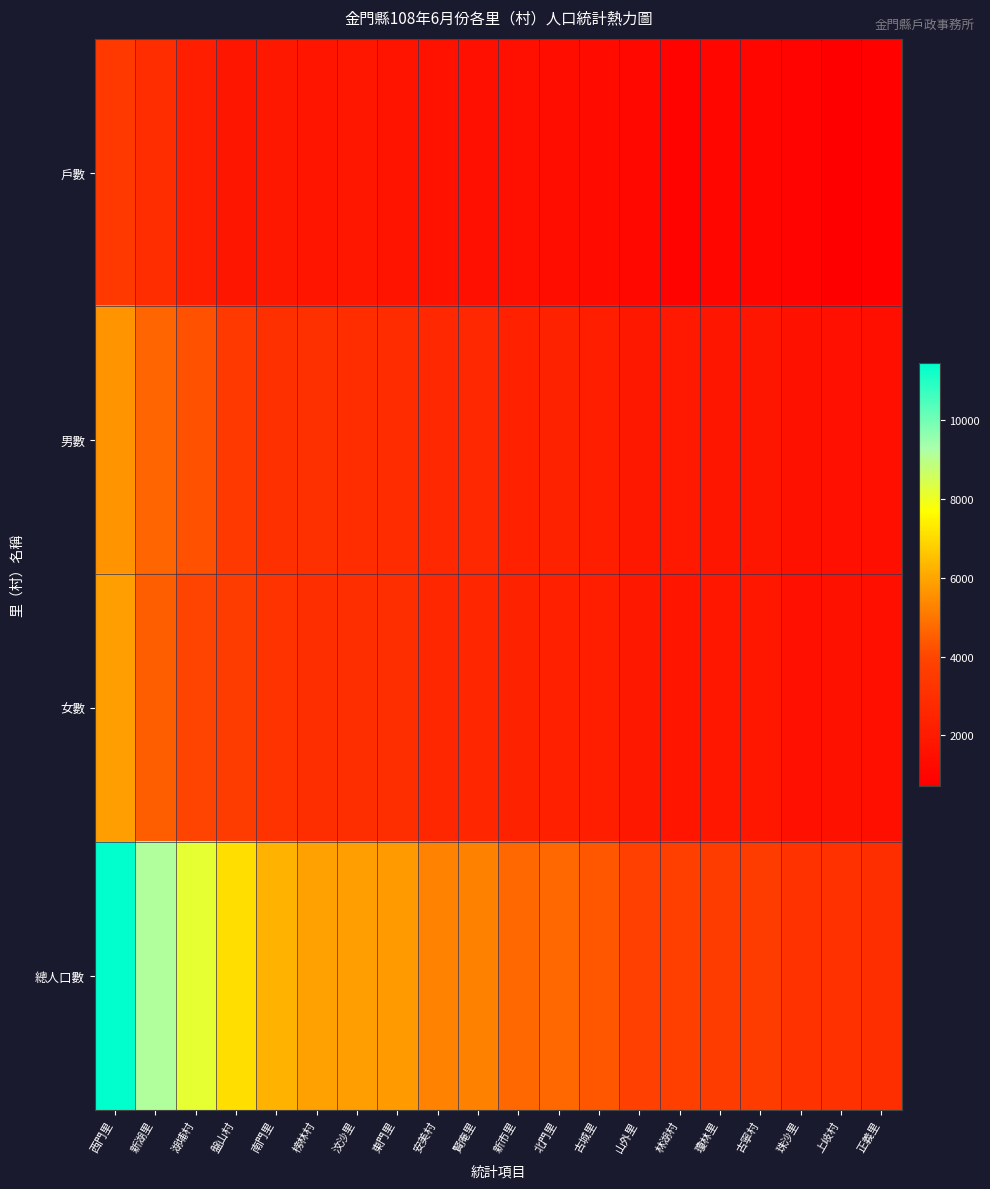

Reading left to right, list all the values displayed in this chart.

戶數: 西門里=3488	新湖里=2888	湖埔村=2202	盤山村=1796	南門里=1912	榜林村=1759	汶沙里=1831	東門里=1711	安美村=1625	賢庵里=1549	新市里=1521	北門里=1410	古城里=1311	山外里=1115	林湖村=937	瓊林里=1076	古寧村=1090	珠沙里=964	上岐村=731	正義里=881
男數: 西門里=5595	新湖里=4647	湖埔村=4233	盤山村=3476	南門里=3059	榜林村=2998	汶沙里=2902	東門里=2842	安美村=2659	賢庵里=2670	新市里=2326	北門里=2404	古城里=2179	山外里=1863	林湖村=1955	瓊林里=1788	古寧村=1783	珠沙里=1573	上岐村=1489	正義里=1461
女數: 西門里=5850	新湖里=4499	湖埔村=3938	盤山村=3611	南門里=3199	榜林村=2912	汶沙里=2938	東門里=2931	安美村=2606	賢庵里=2569	新市里=2378	北門里=2277	古城里=2187	山外里=1912	林湖村=1761	瓊林里=1829	古寧村=1825	珠沙里=1561	上岐村=1602	正義里=1461
總人口數: 西門里=11445	新湖里=9146	湖埔村=8171	盤山村=7087	南門里=6258	榜林村=5910	汶沙里=5840	東門里=5773	安美村=5265	賢庵里=5239	新市里=4704	北門里=4681	古城里=4366	山外里=3775	林湖村=3716	瓊林里=3617	古寧村=3608	珠沙里=3134	上岐村=3091	正義里=2922